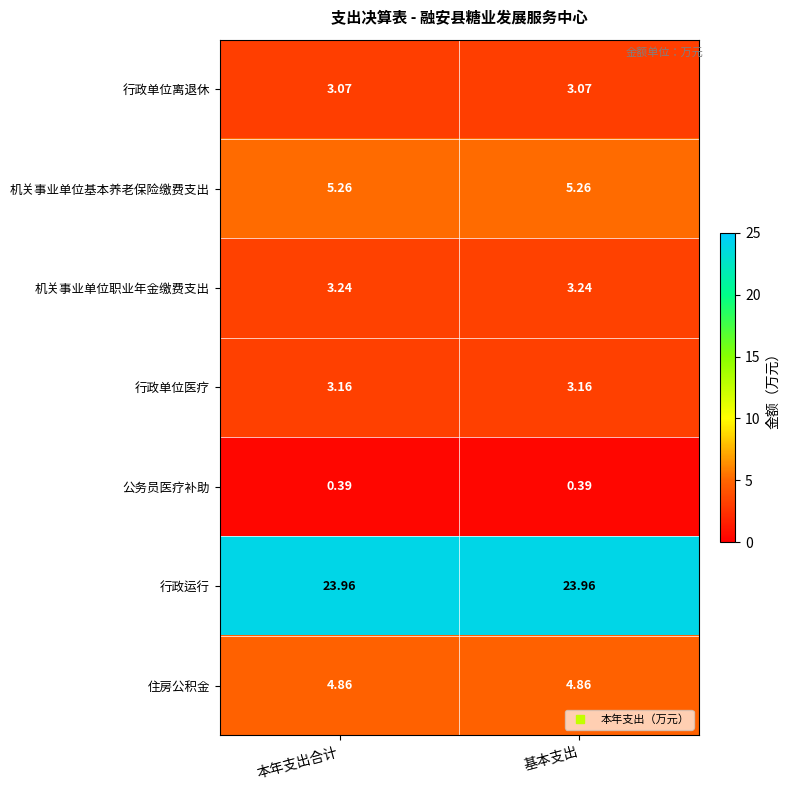

At 本年支出合计, list the series in order from largest to smallest.

行政运行, 机关事业单位基本养老保险缴费支出, 住房公积金, 机关事业单位职业年金缴费支出, 行政单位医疗, 行政单位离退休, 公务员医疗补助